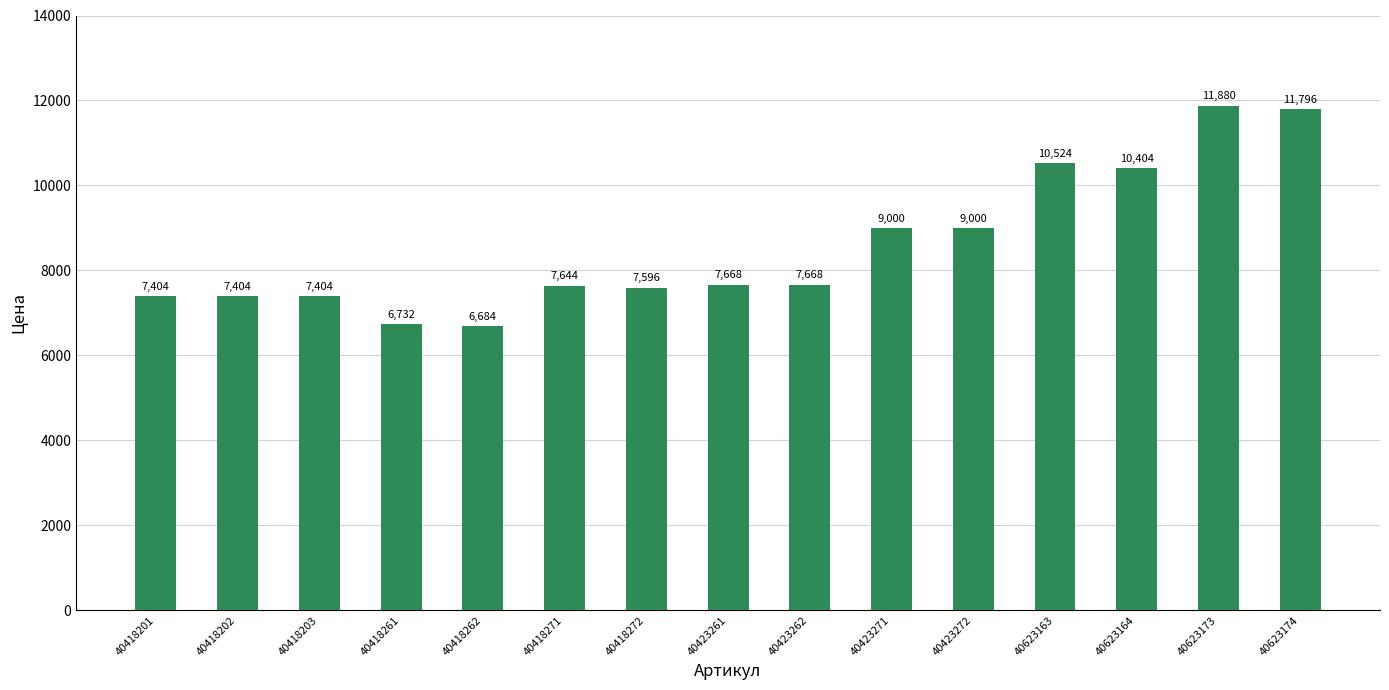

Reading left to right, list all the values displayed in this chart.

40418201=7404	40418202=7404	40418203=7404	40418261=6732	40418262=6684	40418271=7644	40418272=7596	40423261=7668	40423262=7668	40423271=9000	40423272=9000	40623163=10524	40623164=10404	40623173=11880	40623174=11796